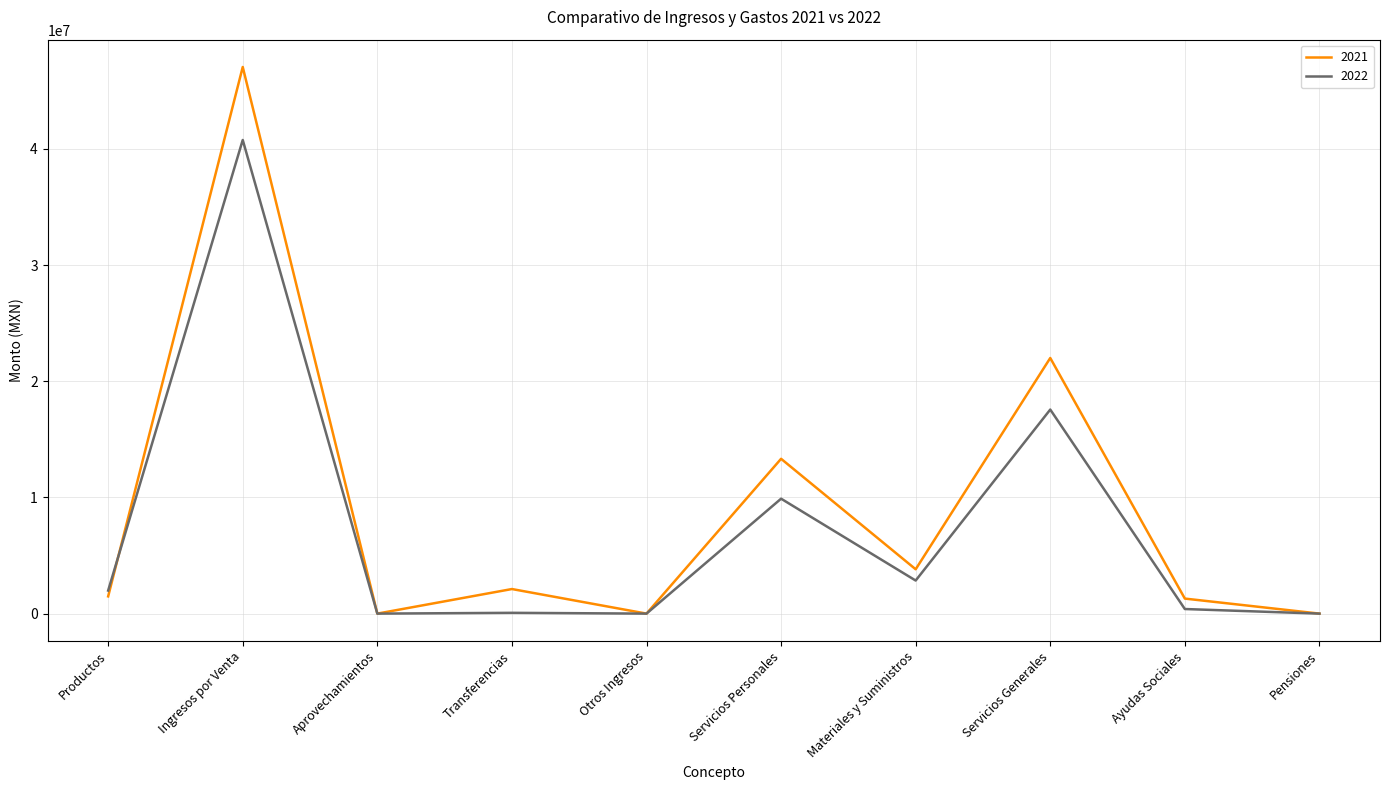

What is the difference between the maximum and minimum values in the 2021 series?

47039456.4